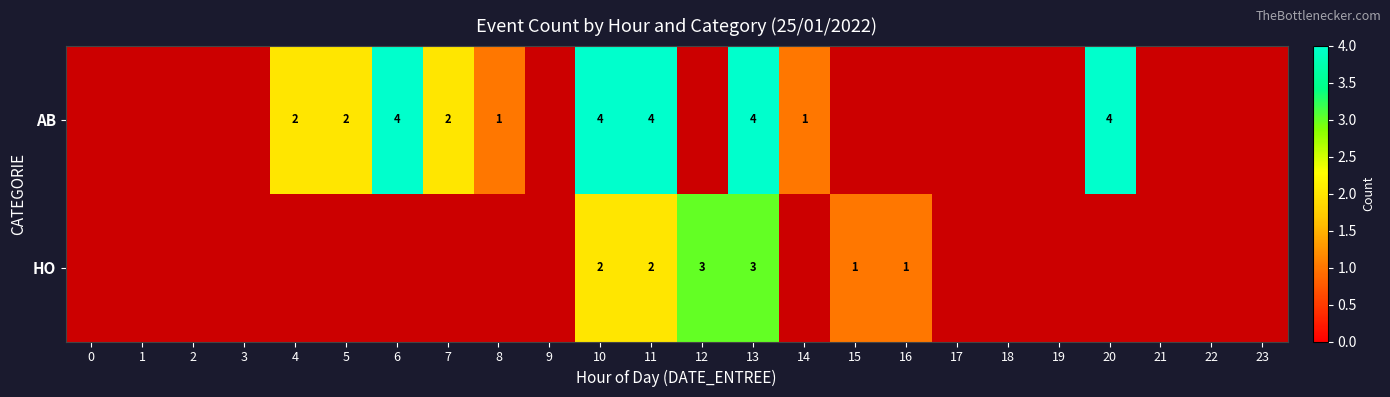

Is it true that HO equals 1 at 15?

True